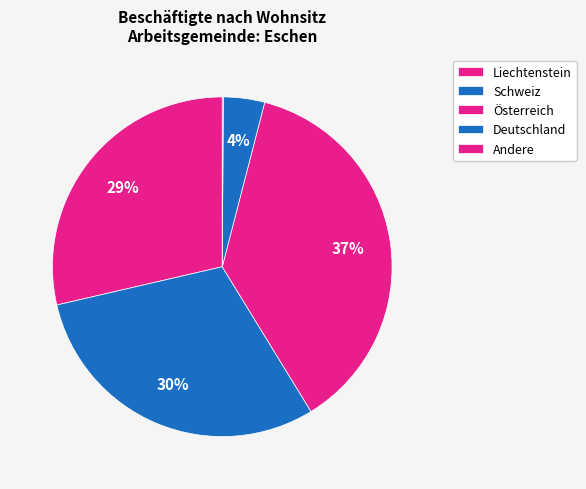

Which slice is the largest?

Österreich (Eschen)